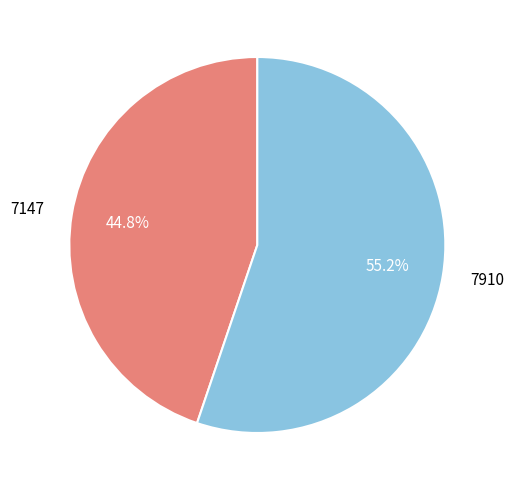

Do 7910 and 7147 together represent more than half of the pie?

Yes